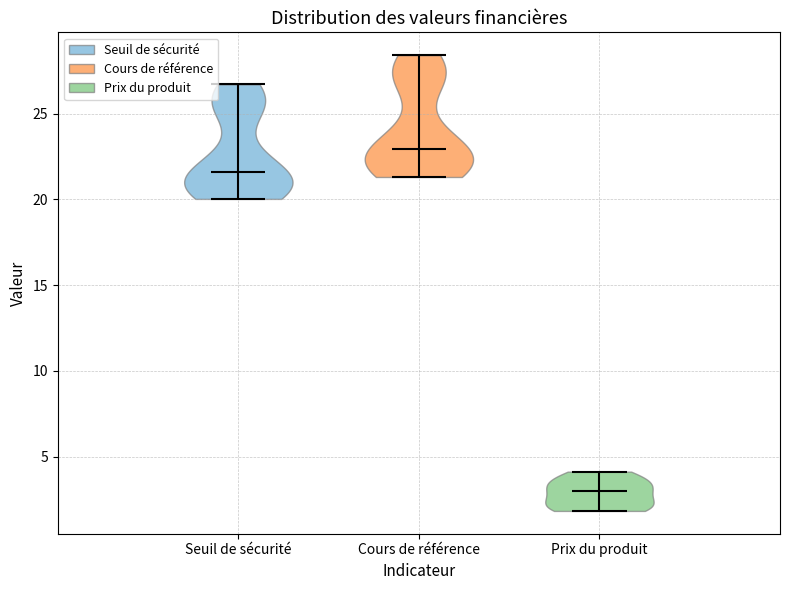

Reading left to right, read every violin against the y-axis: where its median line is, and the lowest and highest points it reaches. The values are not printed on the chart, so give them approximately, as read against the axis.

Seuil de sécurité: median line 21.5, lowest point 20.0, highest point 26.5
Cours de référence: median line 23.0, lowest point 21.5, highest point 28.5
Prix du produit: median line 3.0, lowest point 2.0, highest point 4.0